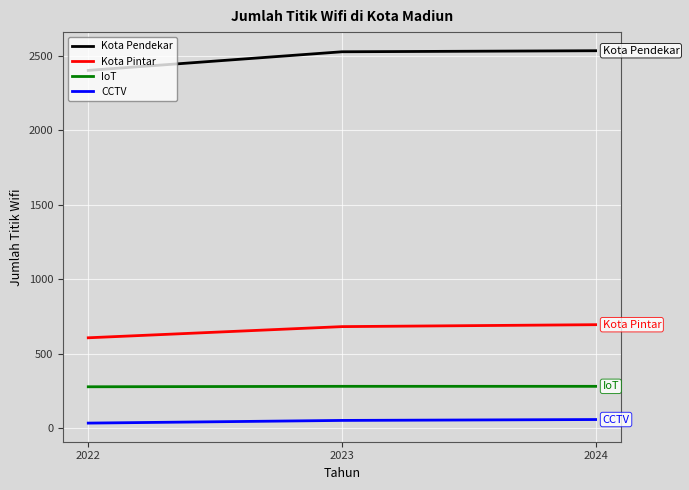

How many values in the Kota Pendekar series are below 2527?

1